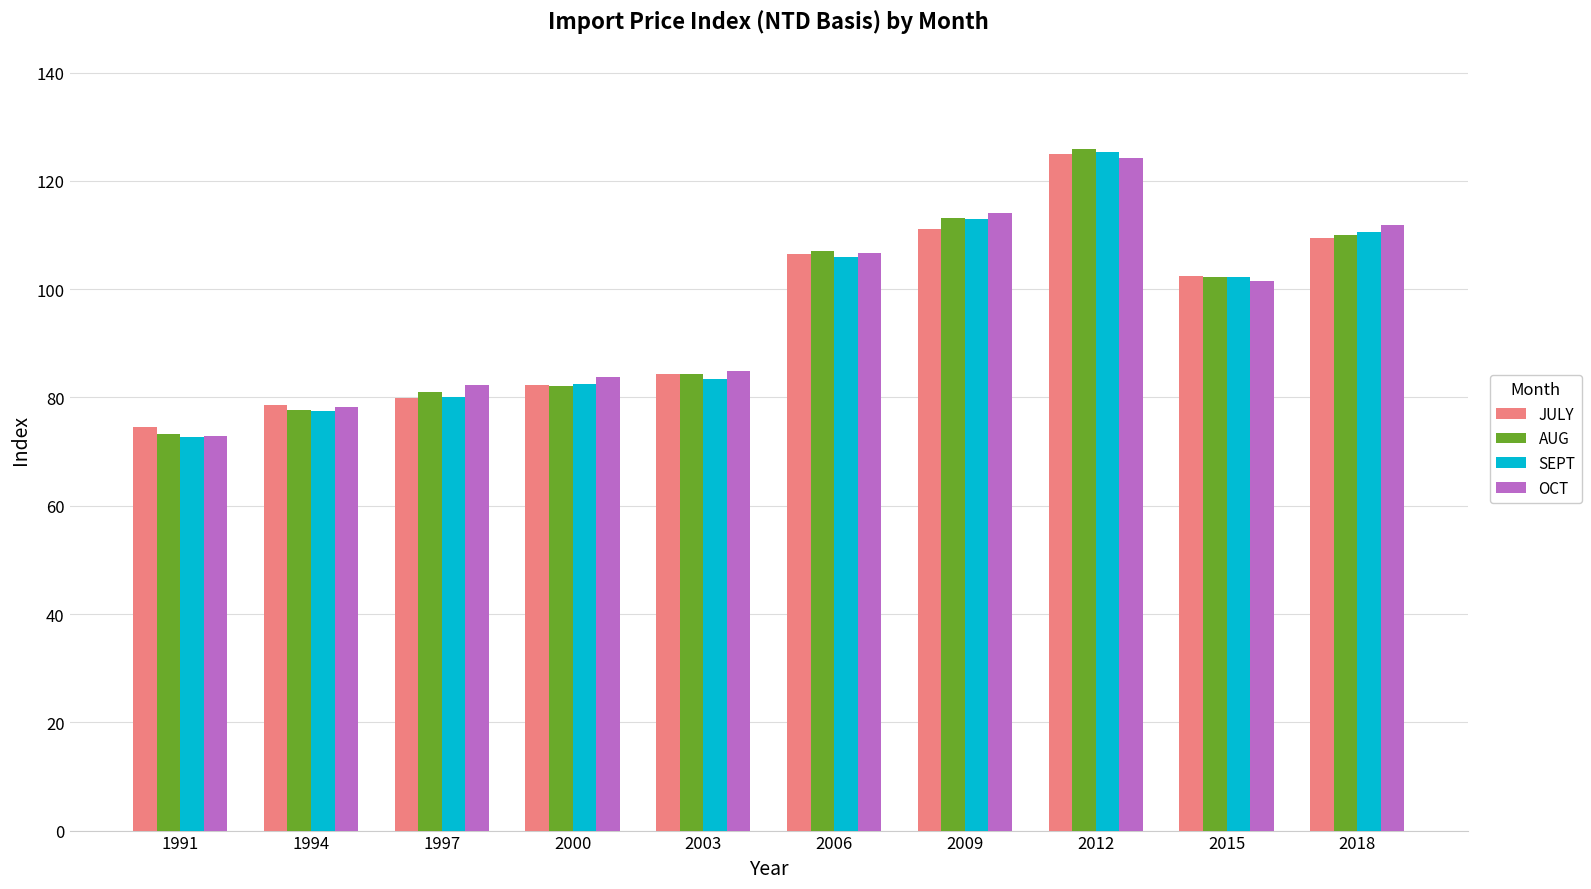

Which series changed the most between 1994 and 2015?

SEPT